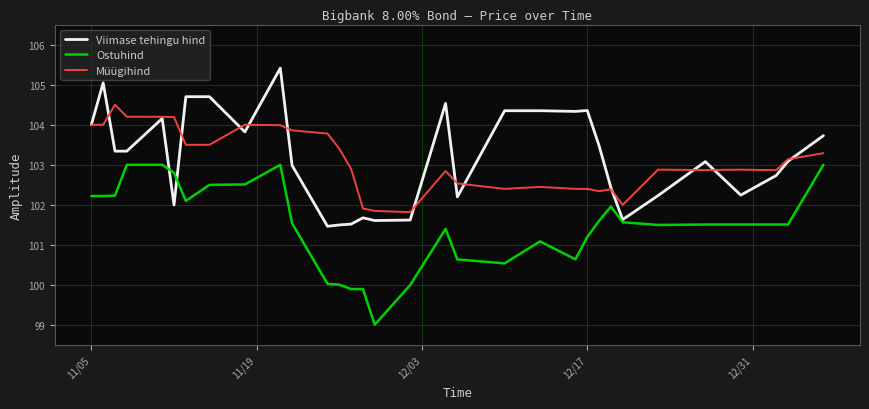

True or false: Ostuhind and Müügihind cross at least once.

False